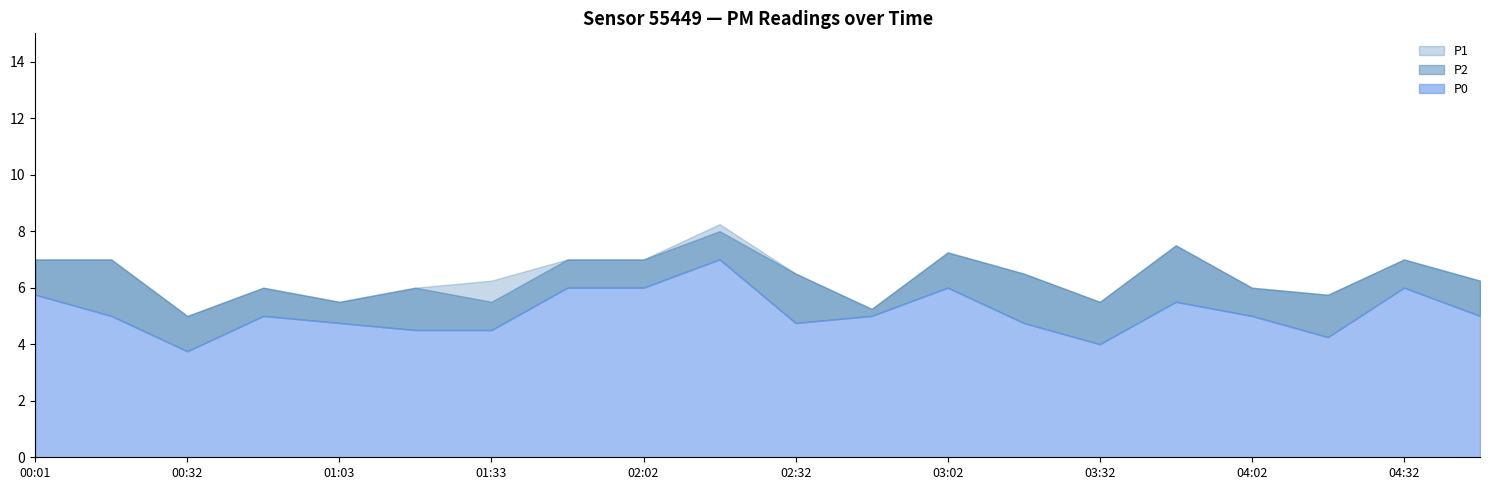

True or false: P2 has a value of 7.0 at 00:01.

True